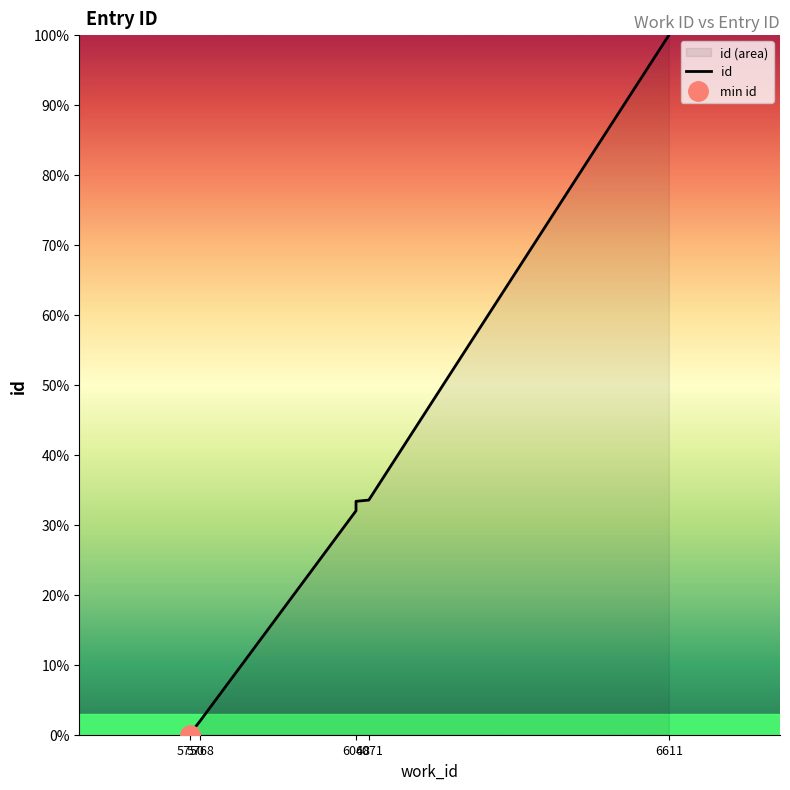

How many lines are shown in the chart?

1